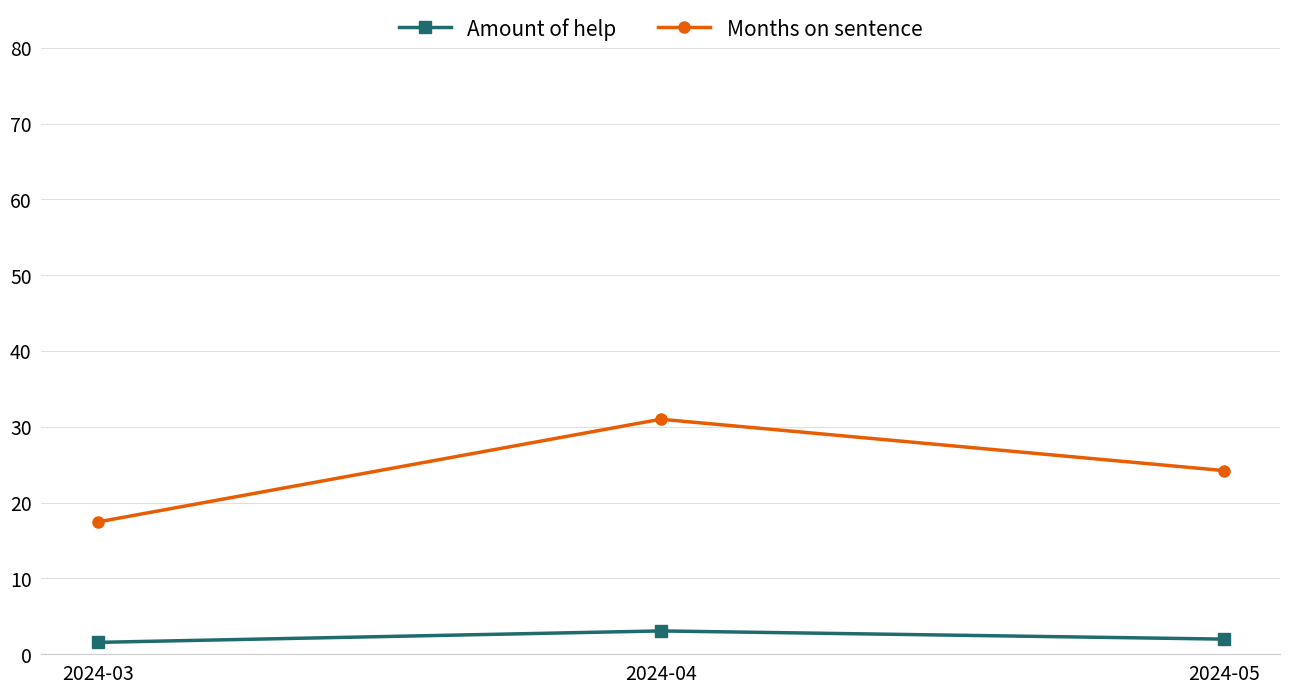

Is this an area chart (filled region under the line)?

No